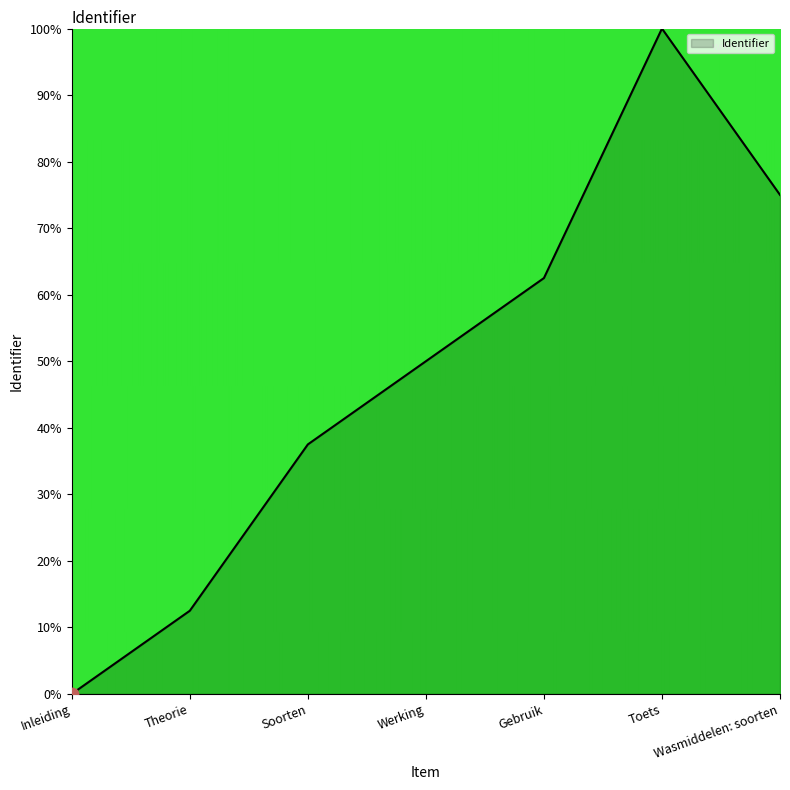

Which has a higher value, Gebruik or Wasmiddelen: soorten?

Wasmiddelen: soorten